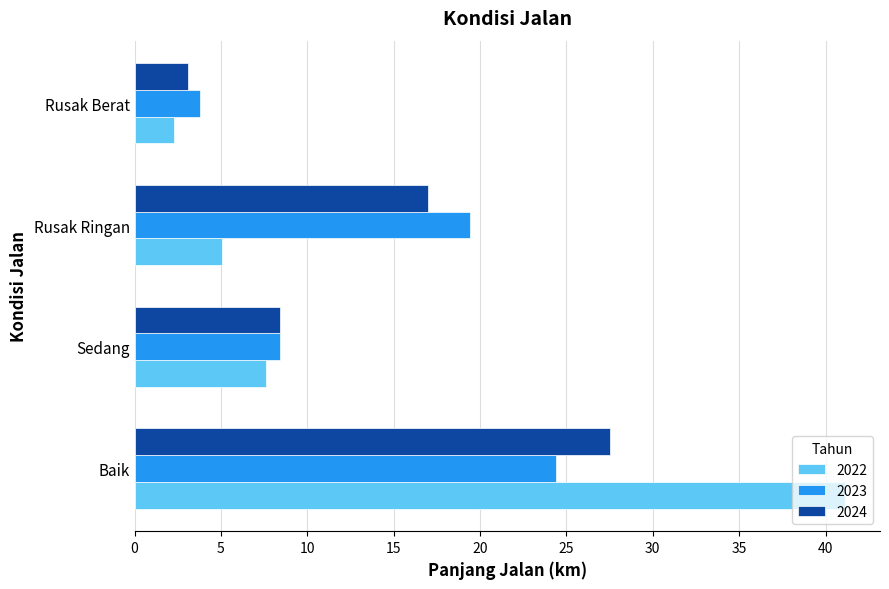

Between Baik and Rusak Ringan, which series saw the biggest shift?

2022